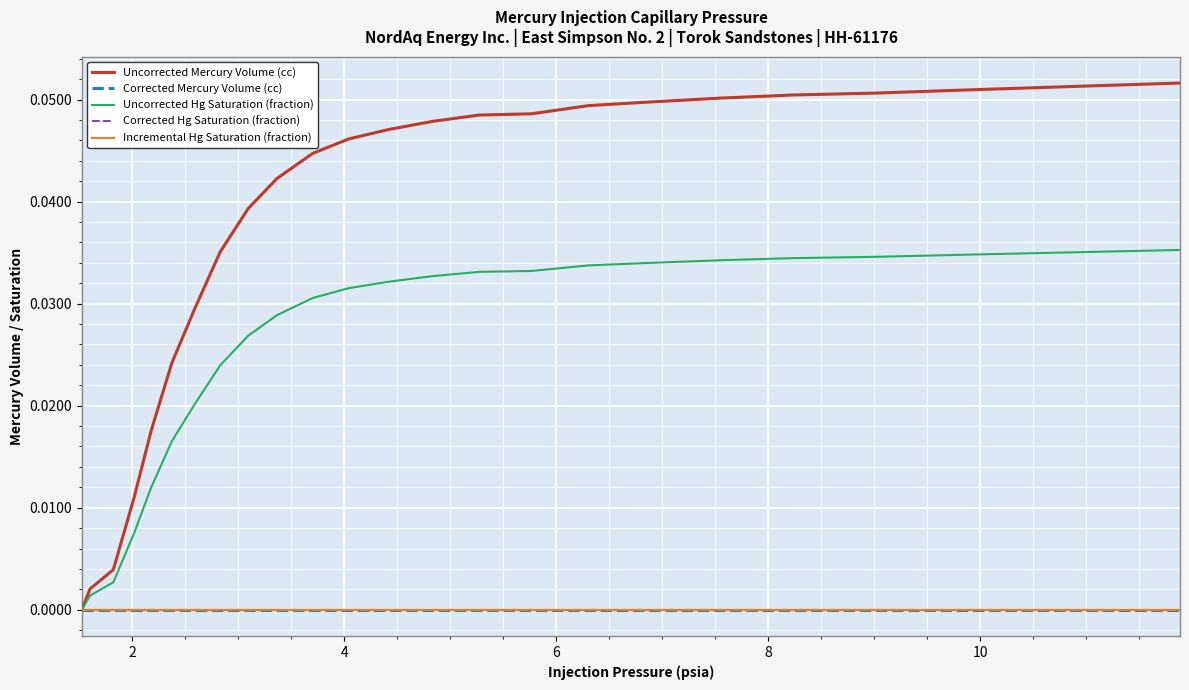

How many lines are shown in the chart?

5